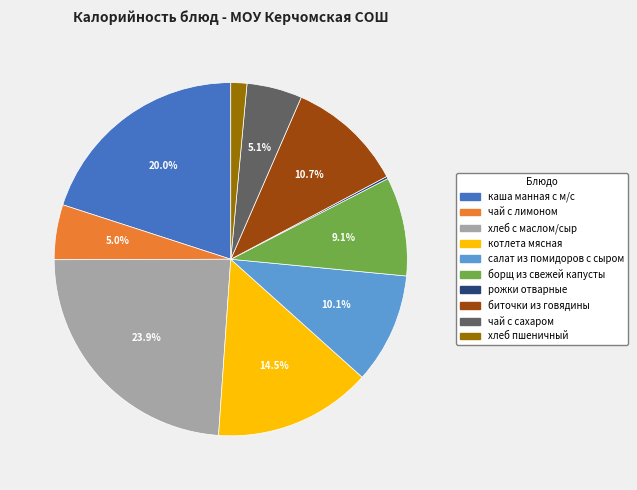

To the nearest percent, what is the difference between the largest and smallest slice percentages?

24%